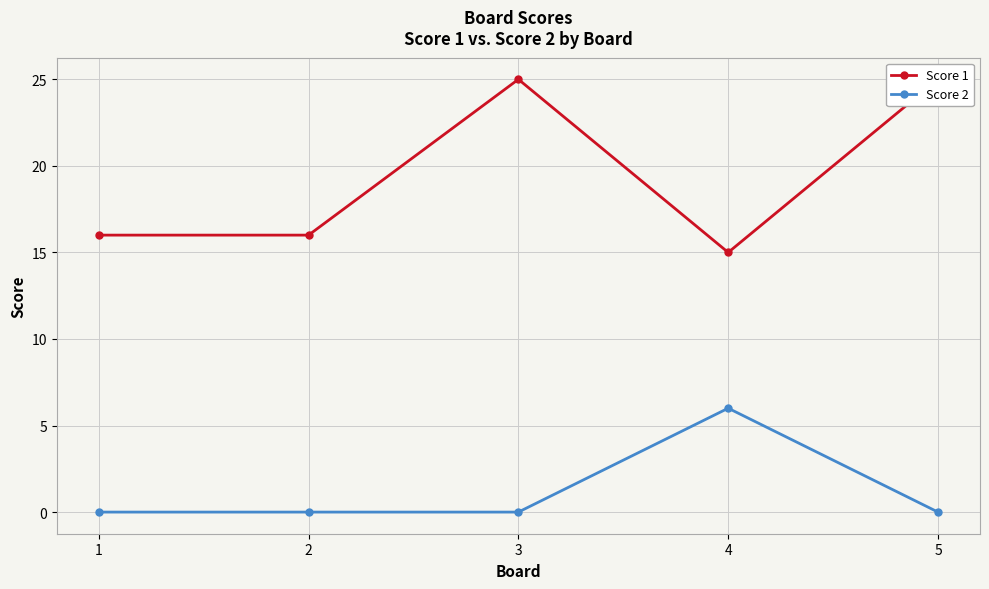

Between 1 and 2, which series saw the biggest shift?

Score 1